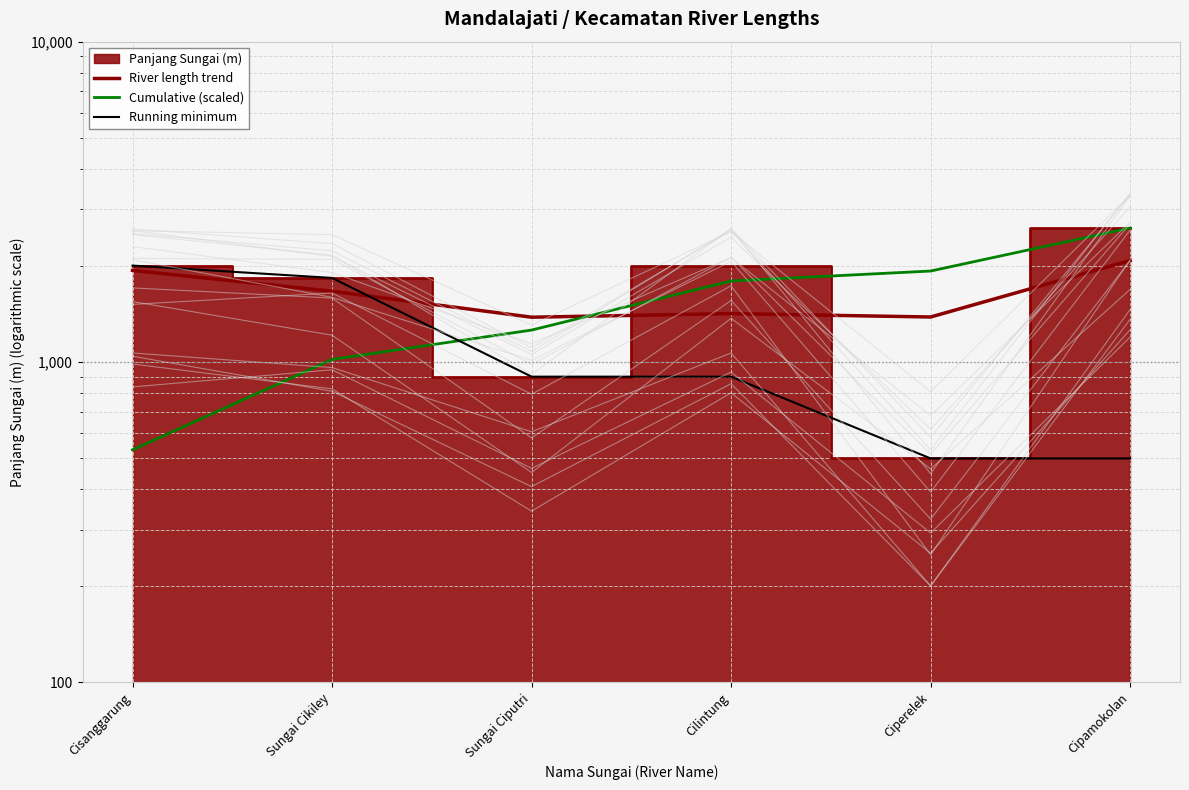

Rank the categories by River length trend value from highest to lowest.

Cipamokolan, Cisanggarung, Sungai Cikiley, Cilintung, Ciperelek, Sungai Ciputri